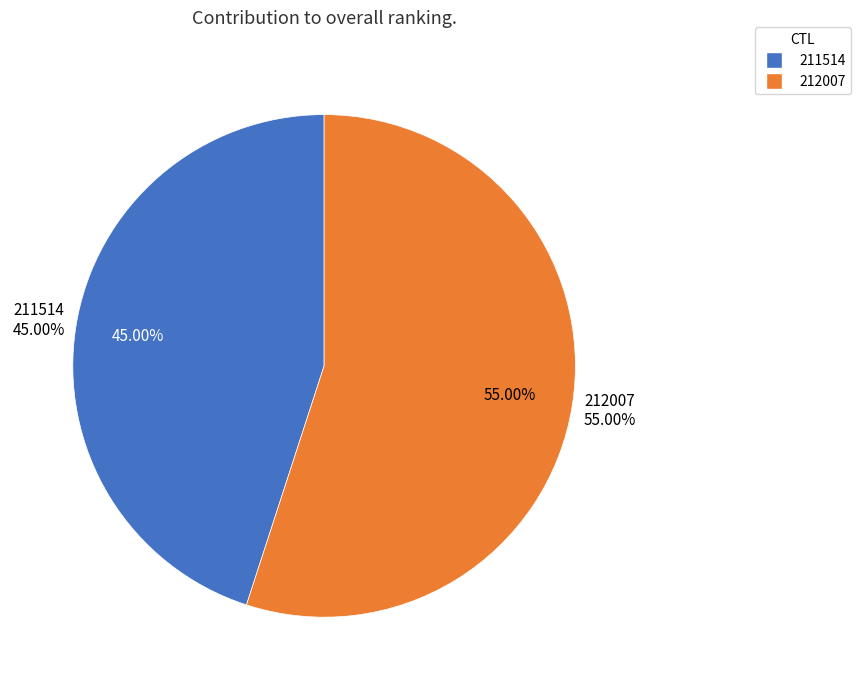

What portion of the pie excludes 212007?

45.0%